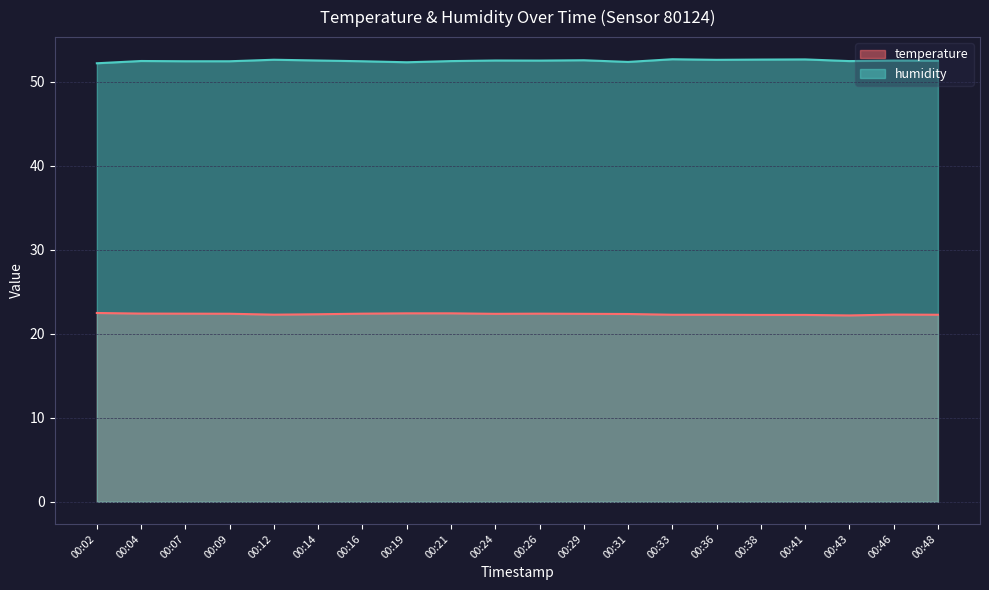

True or false: temperature has more than 1 interior local peaks.

True